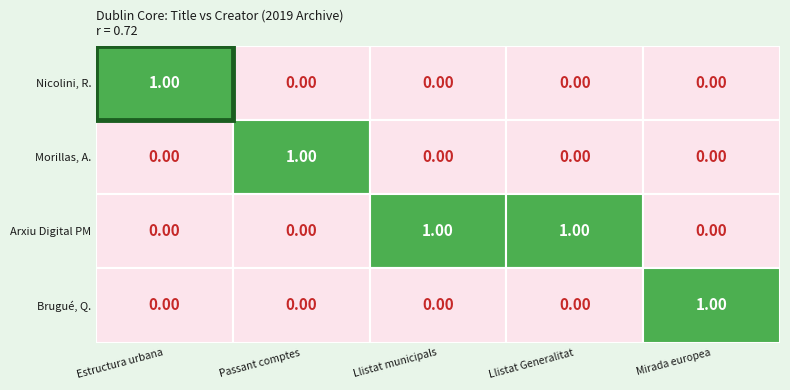

List the labels in order of Brugué, Quim value, largest first.

Pasqual Maragall, una mirada europea, Estructura urbana i segregació, Passant comptes: memòries, Llistat membres governs municipals, Llistat membres governs de la Generalitat